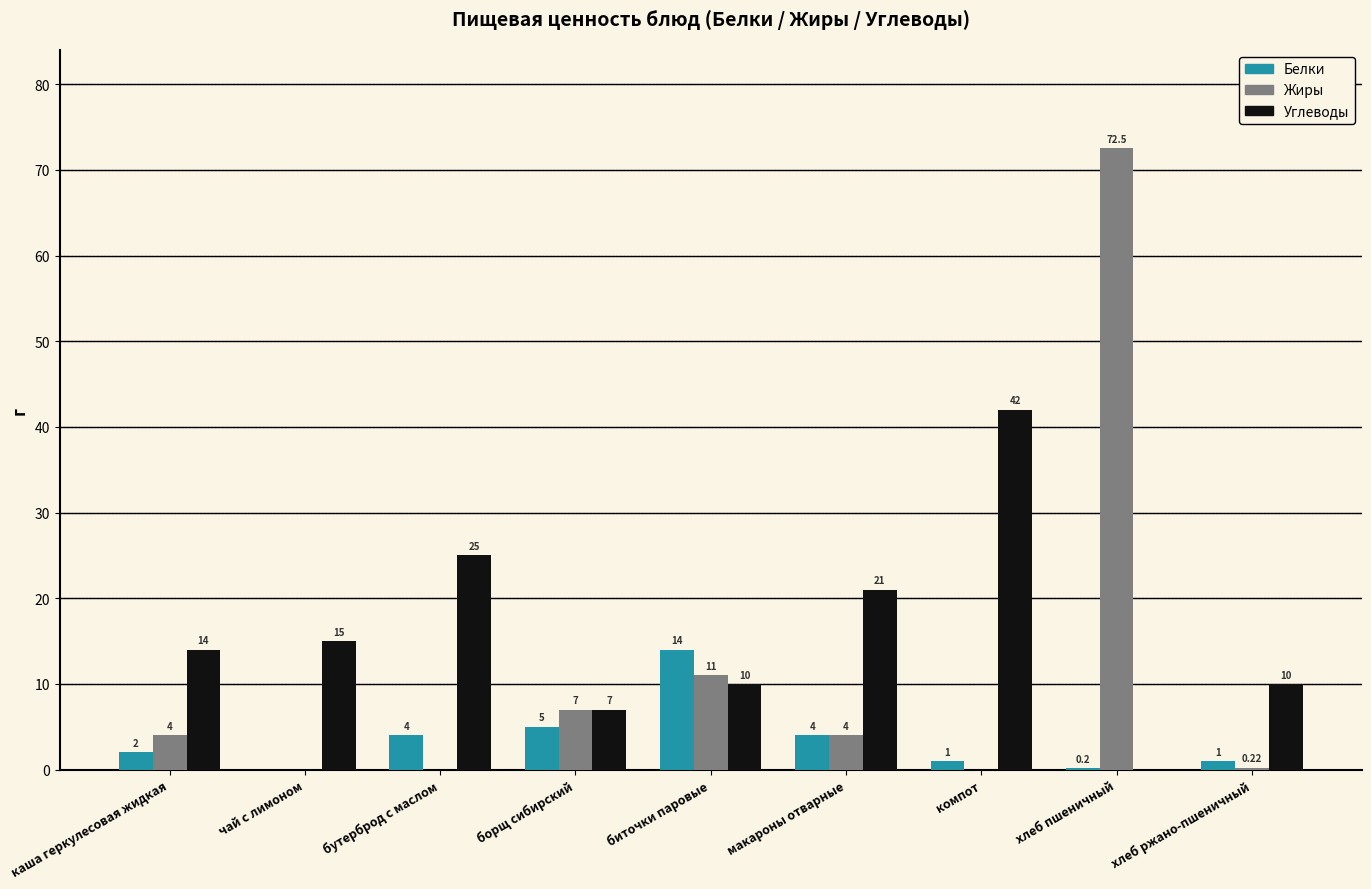

What is the total value across all series at борщ сибирский?

19.0